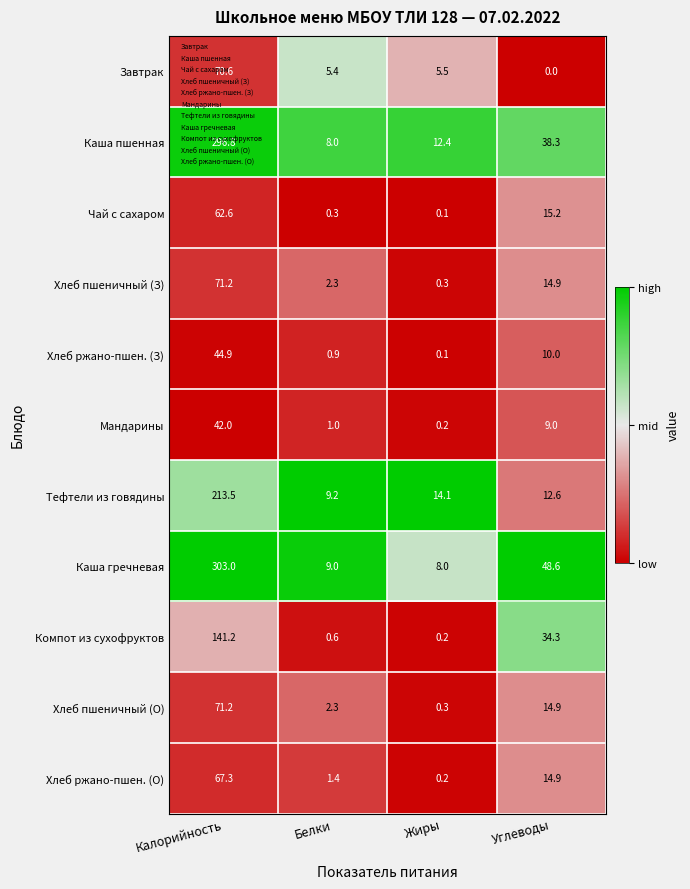

What is the difference between the Чай с сахаром values at Жиры and Калорийность?

62.5